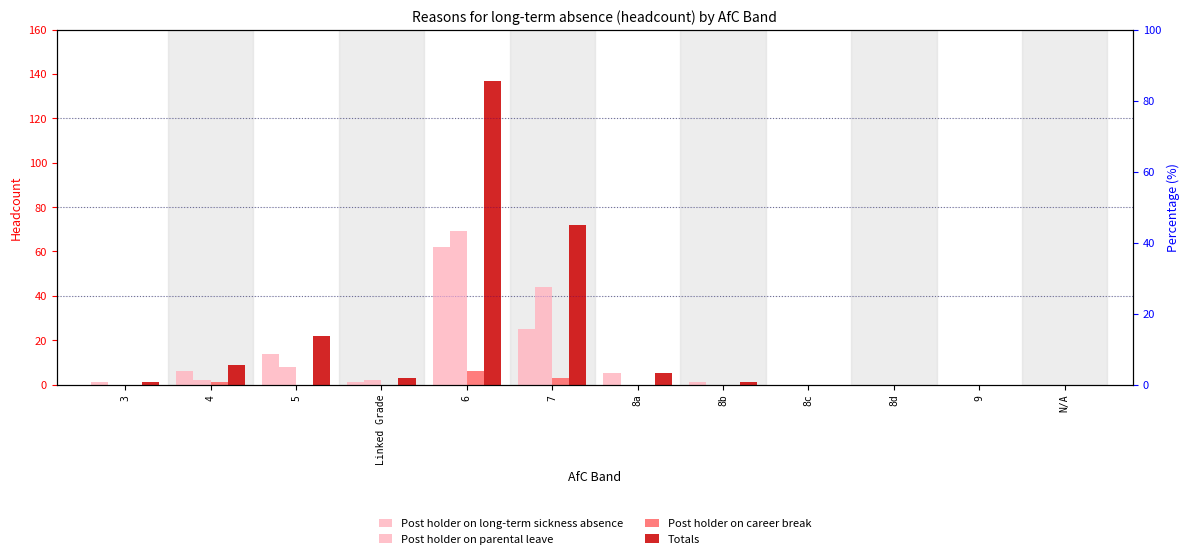

Does the chart contain any negative values?

No